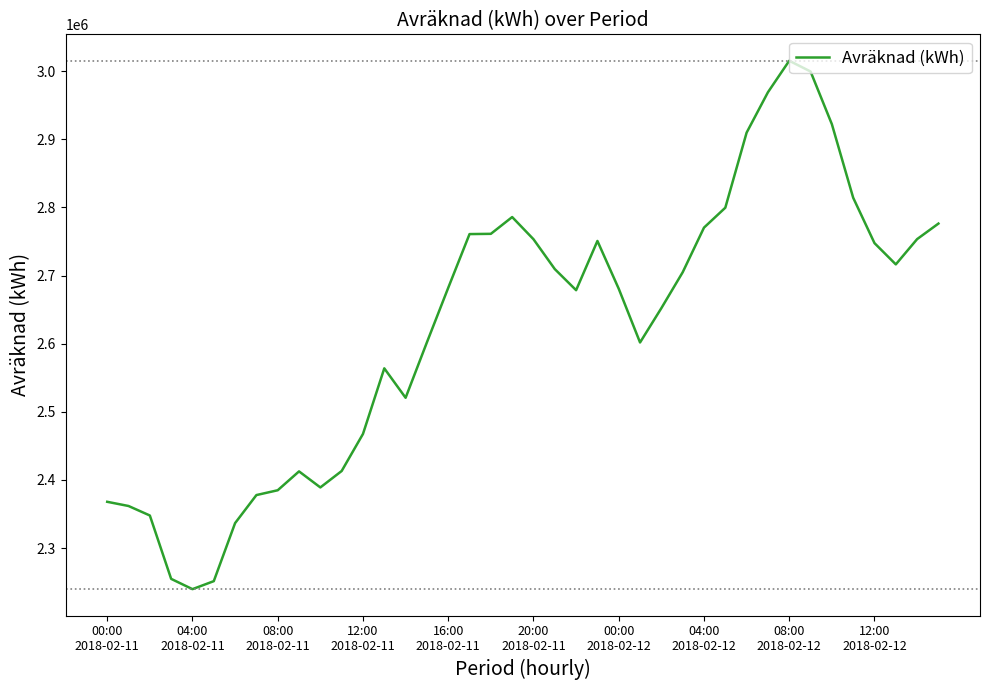

What is the smallest value displayed?

2239726.2